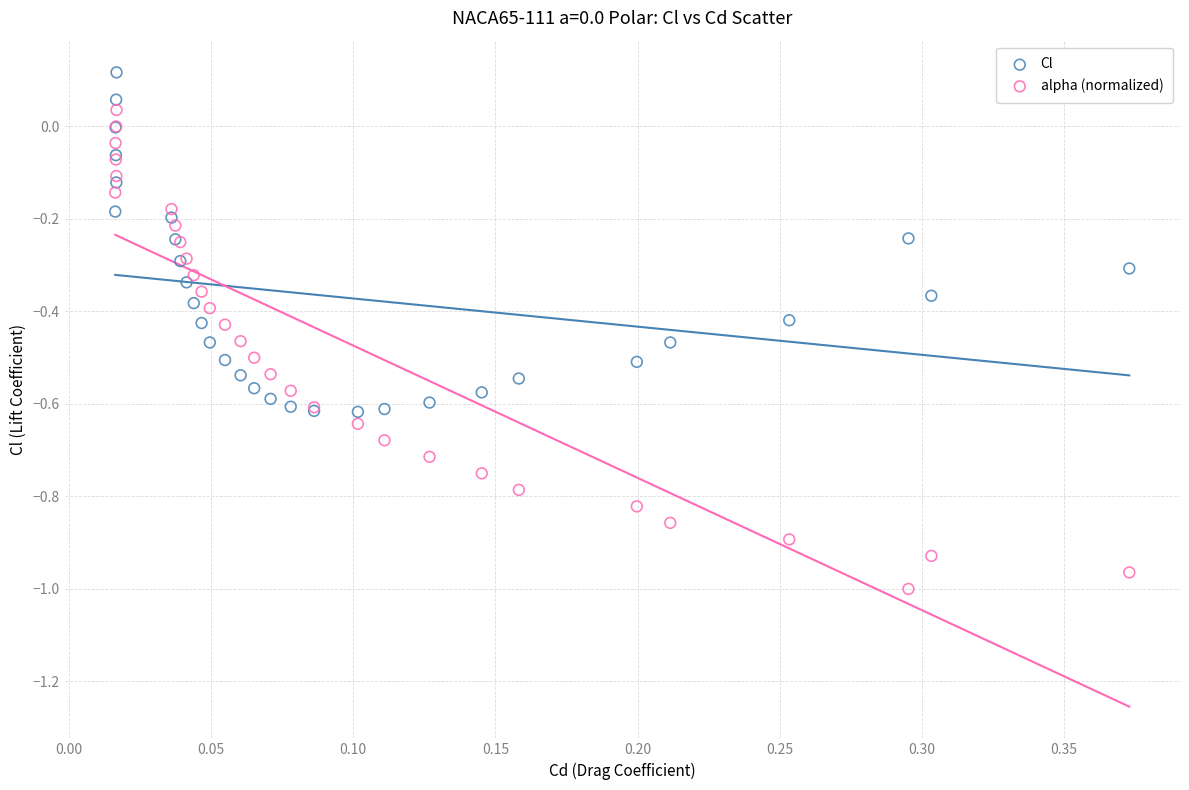

What are all the series names shown in the legend?

Cl, alpha (normalized)